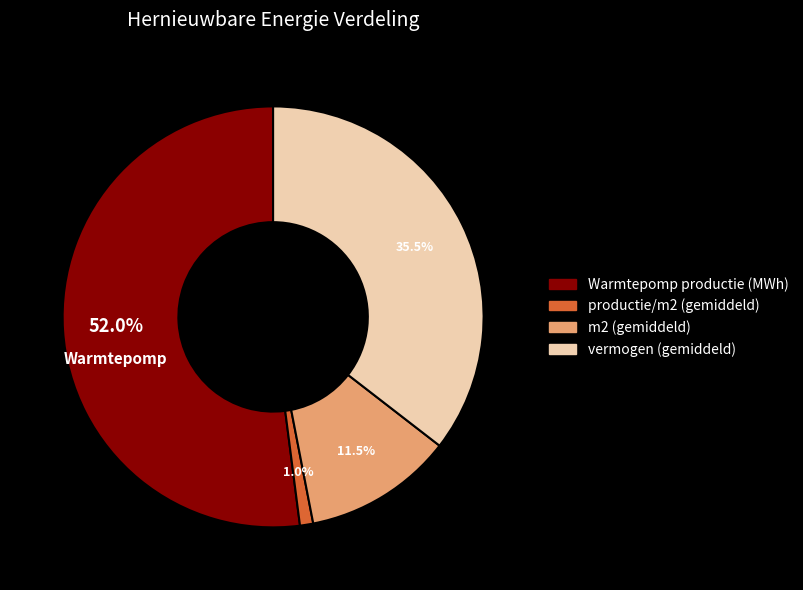

Which category accounts for the majority?

Warmtepomp productie (MWh)